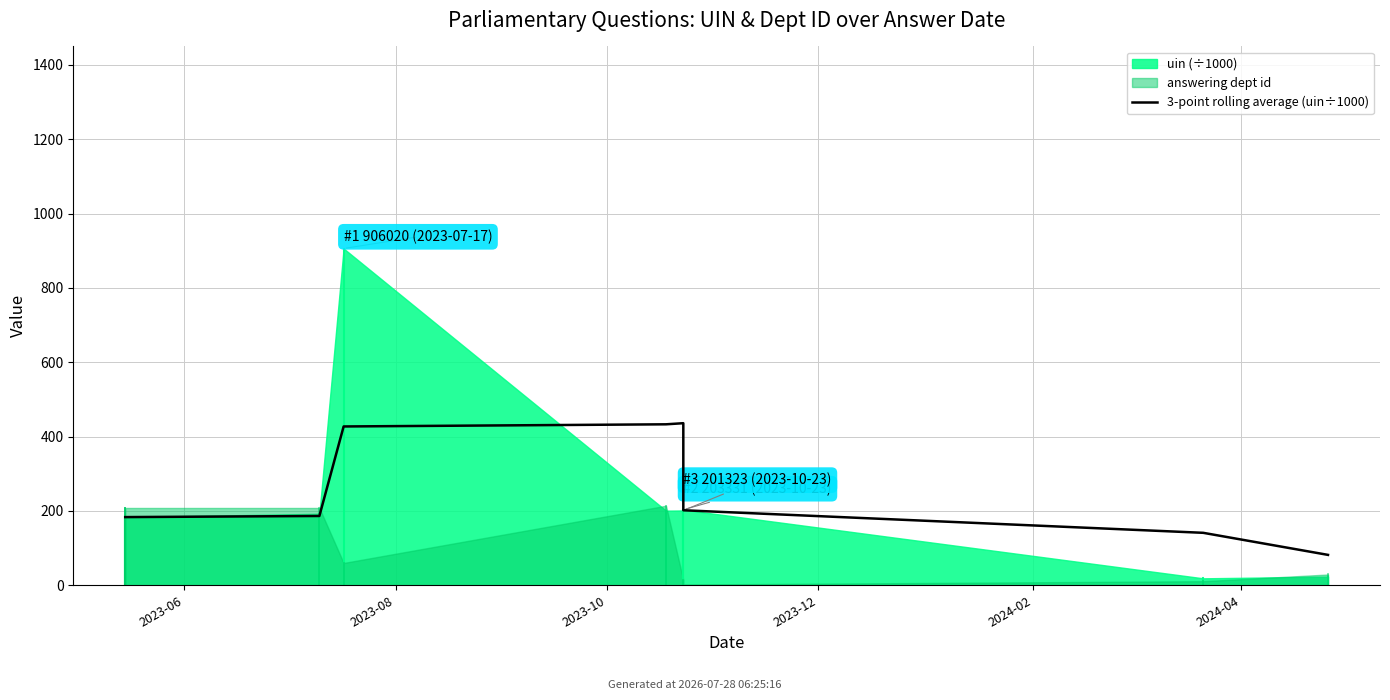

How many interior local peaks (higher than both neighbors) does the data have?

1